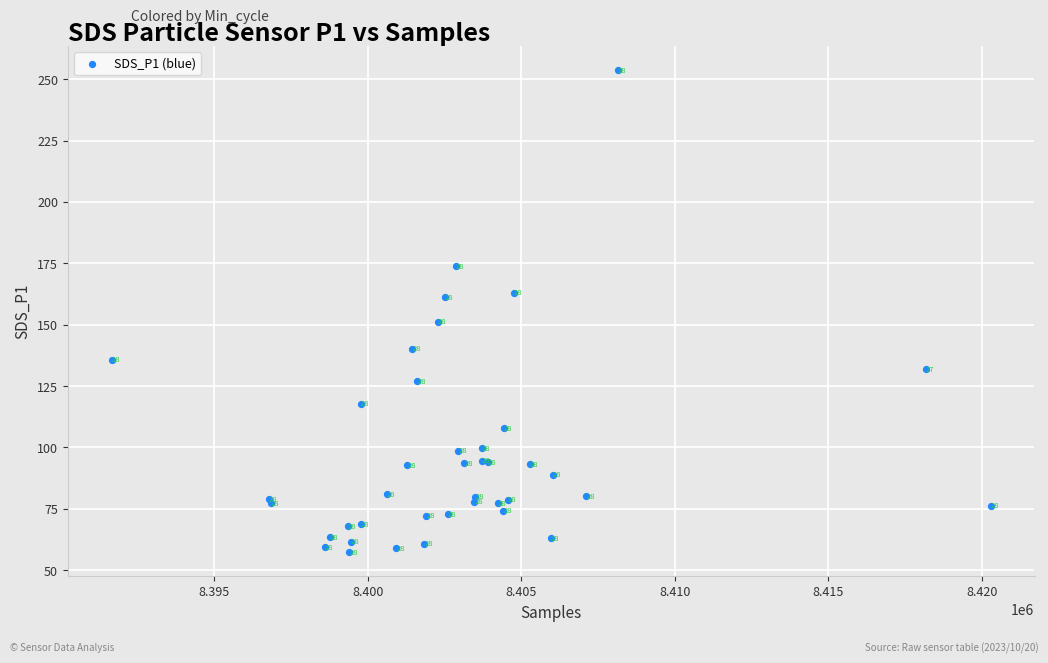

What Y value in the scatter plot is closest to 155?

151.3